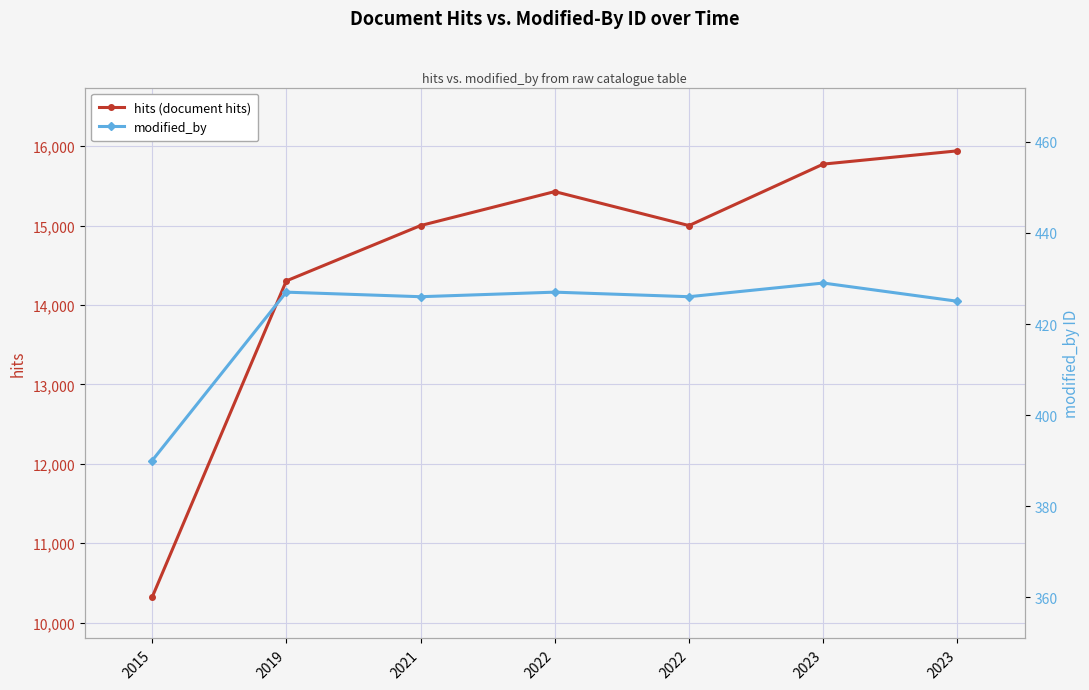

In modified_by, how many points are lower than both neighbors (excluding endpoints)?

2